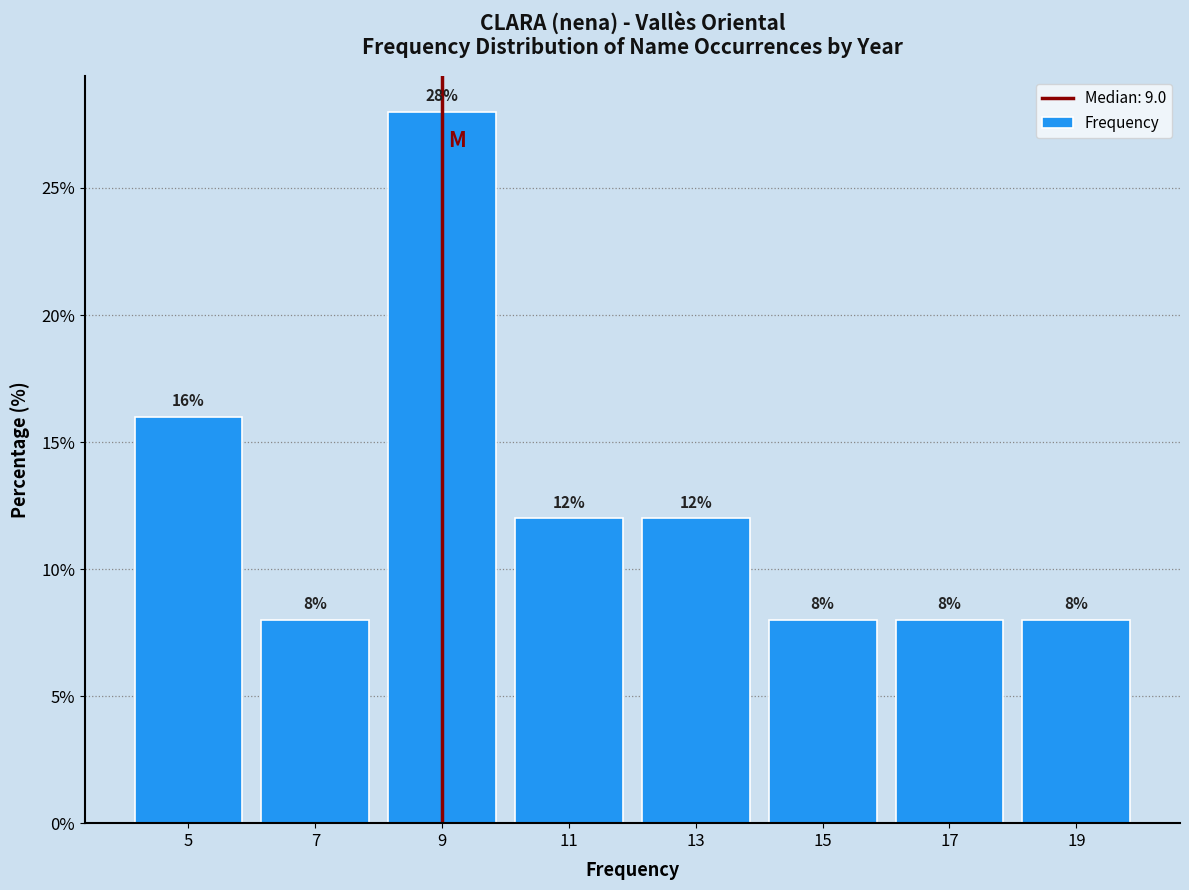

Reading left to right, list every bar in this chart as the range it spans on the x-axis followed by its height.

4 to 6: 16
6 to 8: 8
8 to 10: 28
10 to 12: 12
12 to 14: 12
14 to 16: 8
16 to 18: 8
18 to 20: 8